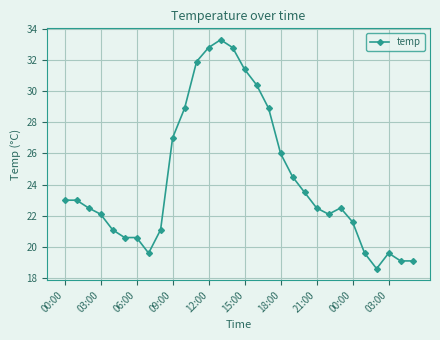

Reading left to right, list all the values displayed in this chart.

23.0	23.0	22.5	22.1	21.1	20.6	20.6	19.6	21.1	27.0	28.9	31.9	32.8	33.3	32.8	31.4	30.4	28.9	26.0	24.5	23.5	22.5	22.1	22.5	21.6	19.6	18.6	19.6	19.1	19.1